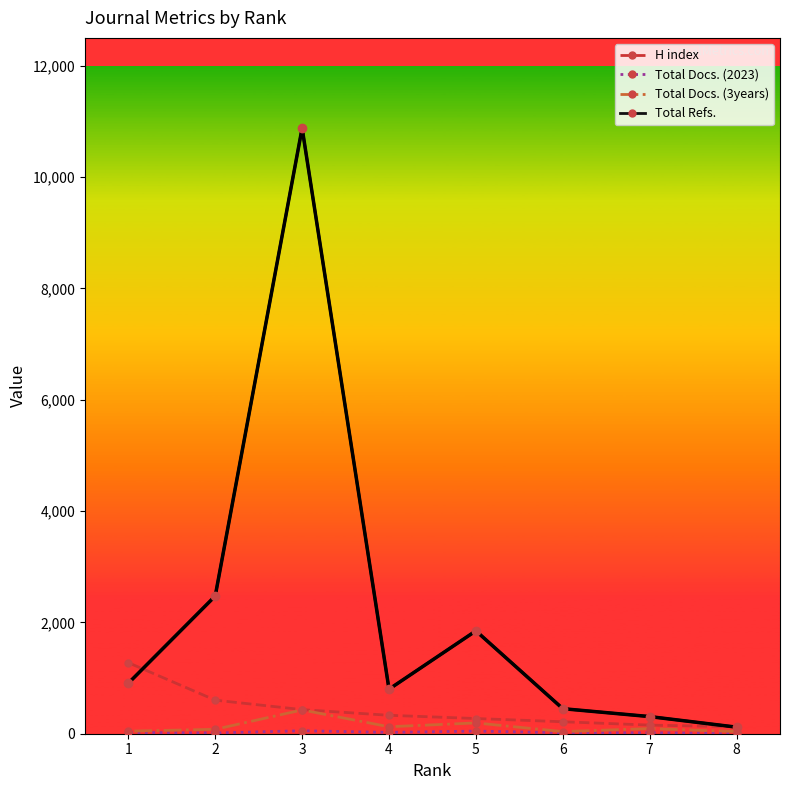

What is the difference between the maximum and second lowest values in the Total Docs. (2023) series?

39